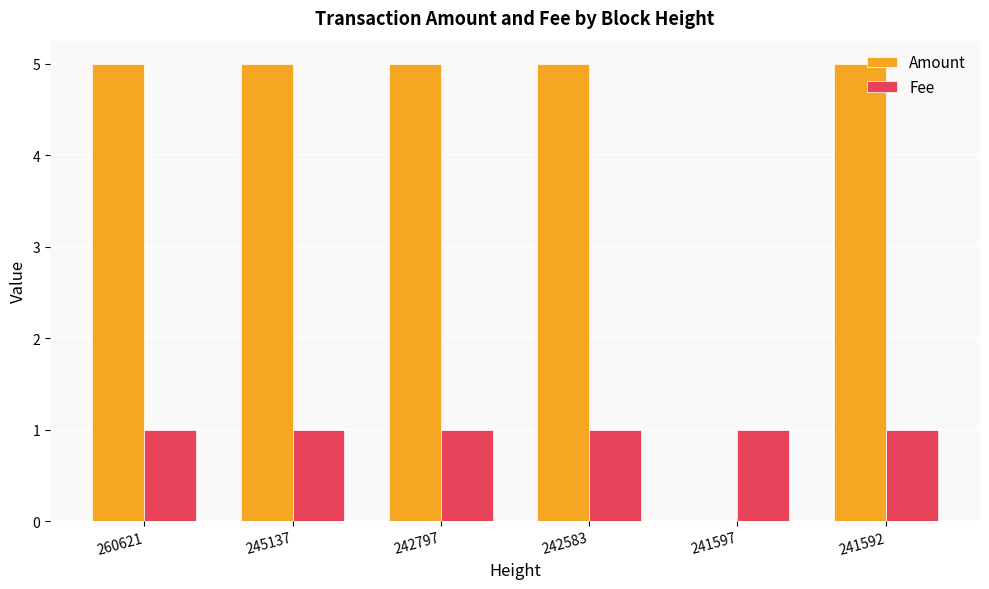

What is the total value across all series at 242583?

6